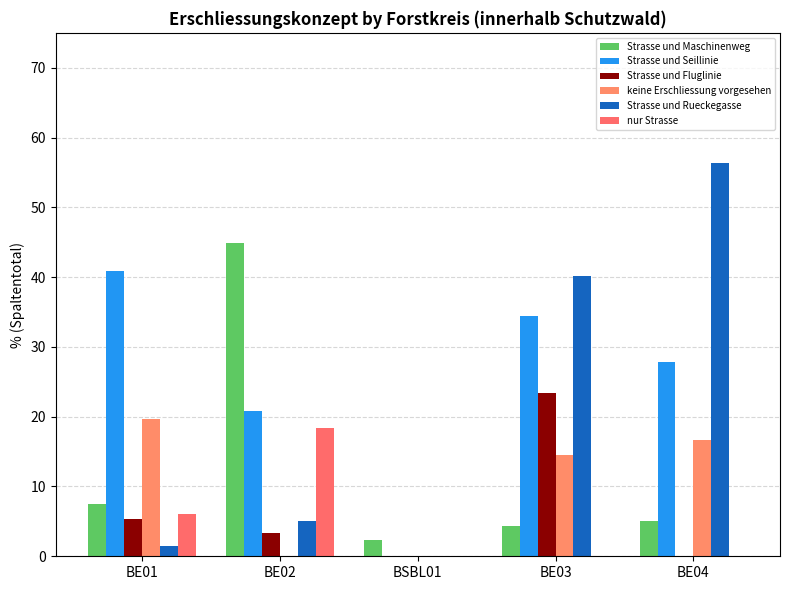

Where does the Strasse und Fluglinie series first go above 3?

BE01